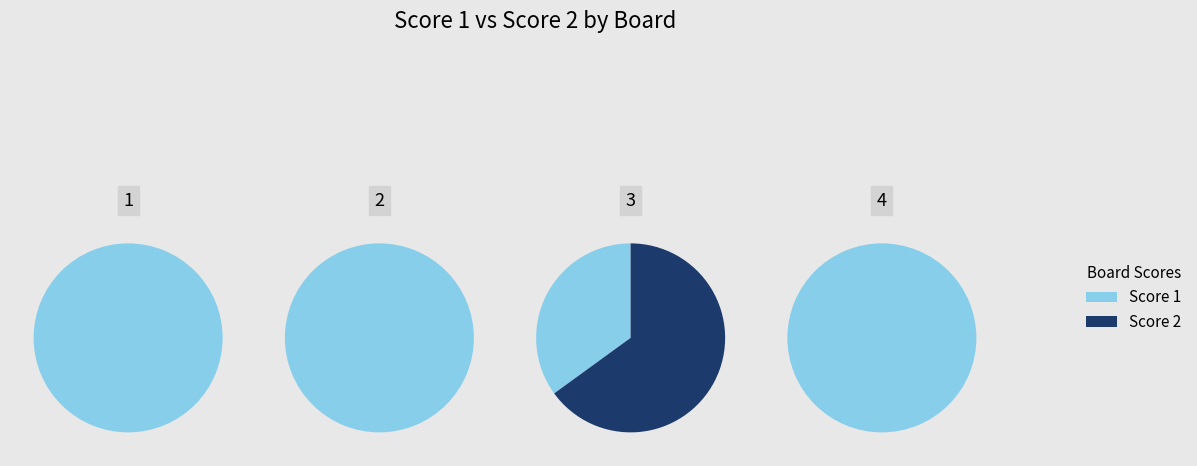

Does 4 account for over 50% of the chart?

No